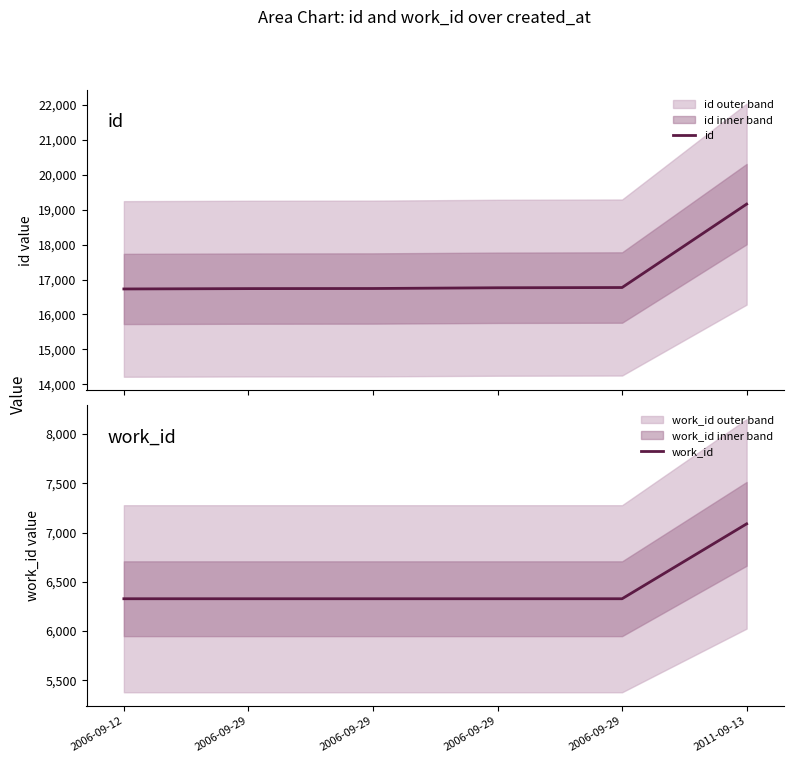

What is the value of the id point at the 1st from the left?

16730